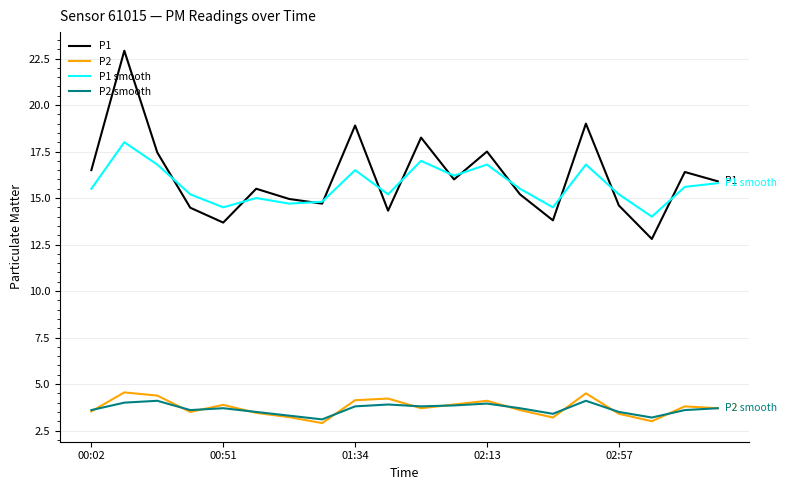

What is the minimum value for P2 smooth?

3.1